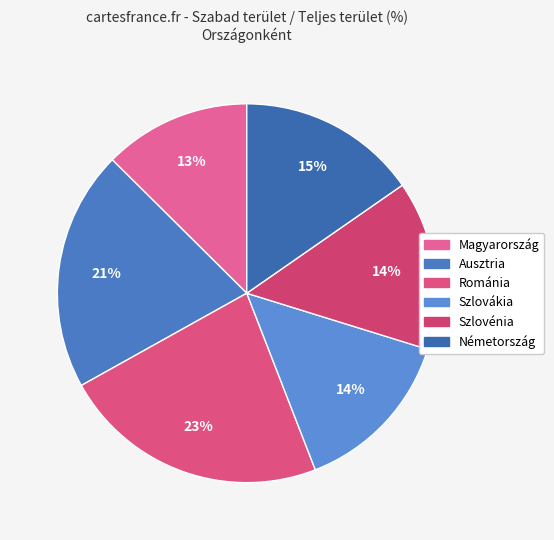

How many slices are in this pie chart?

6